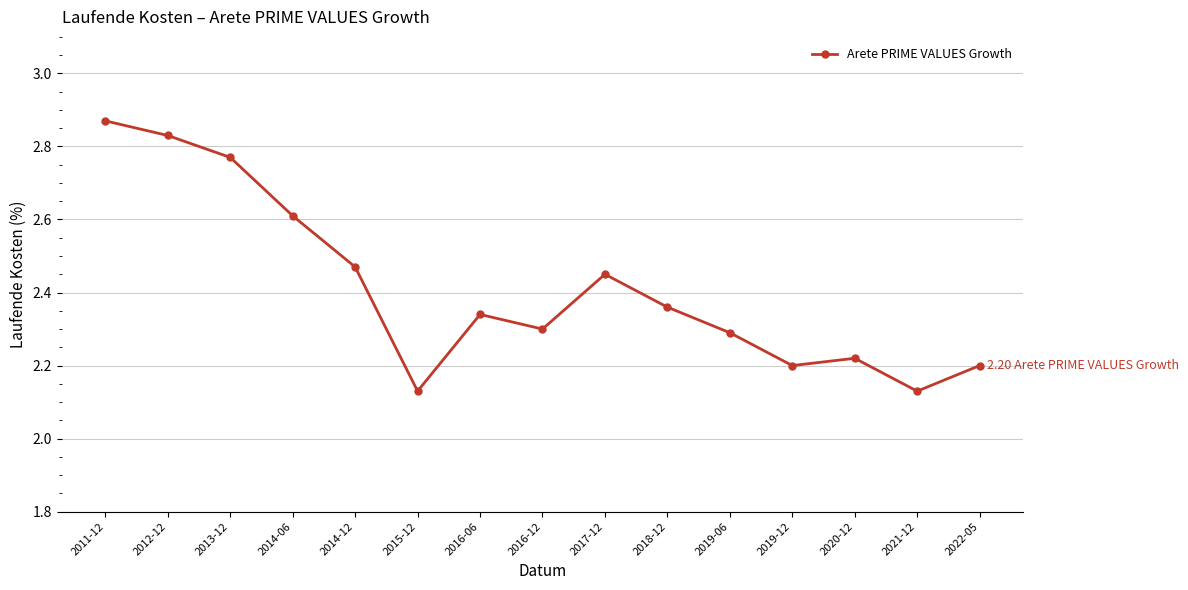

What position from the left is 2018-12?

10